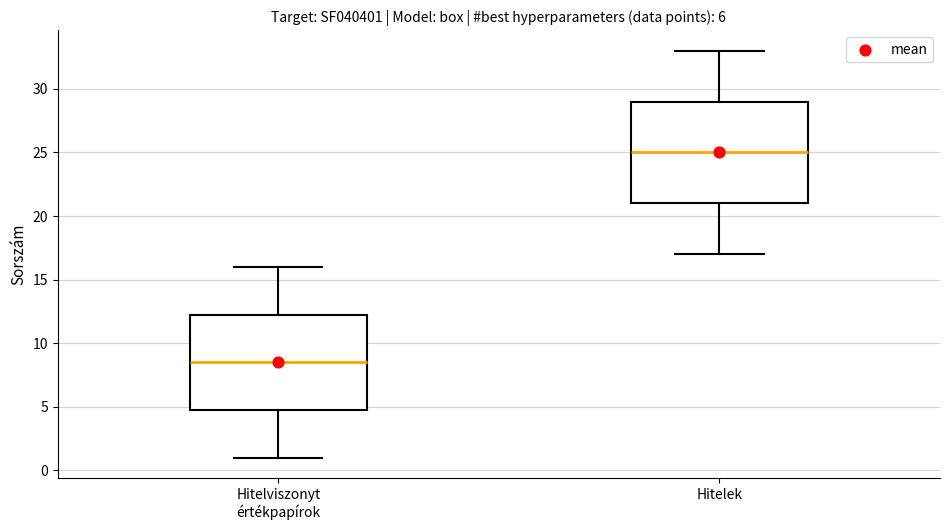

Which box is the tallest, from its lower edge to its upper edge?

Hitelek